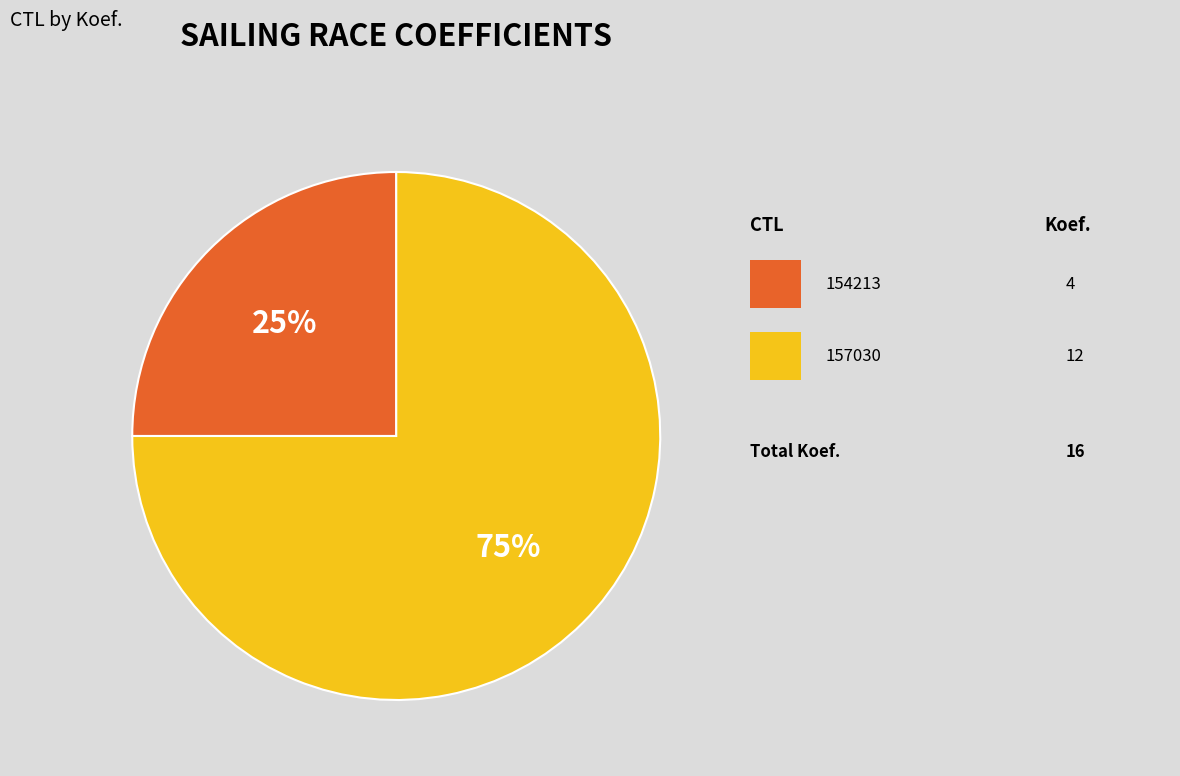

To the nearest percent, what is the average slice percentage?

50%